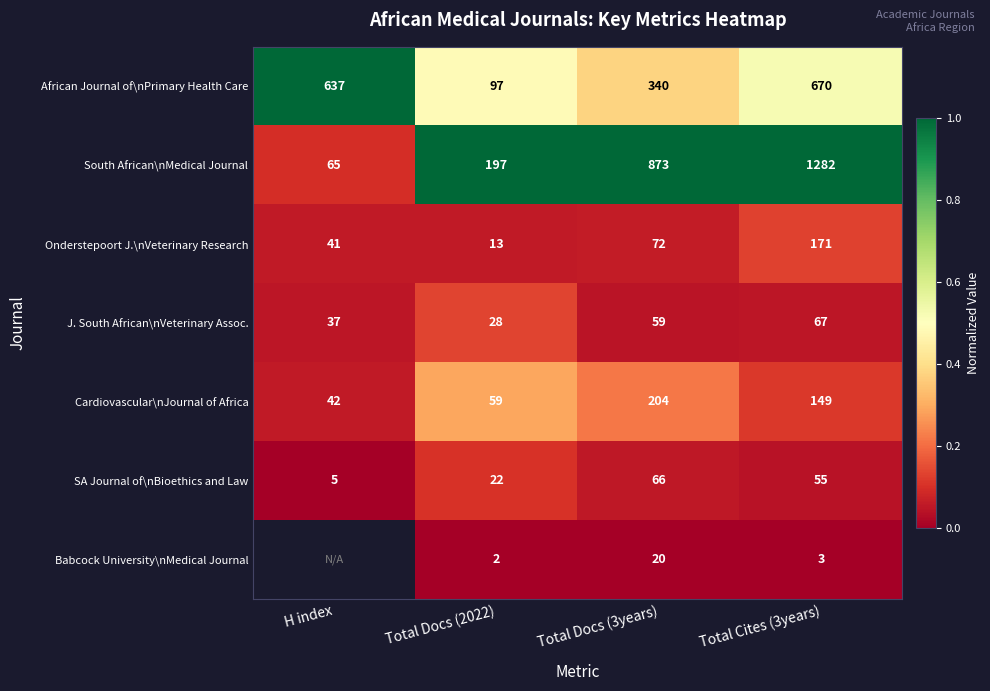

What is the approximate value of African Journal of\nPrimary Health Care at Total Docs (3years)?

340